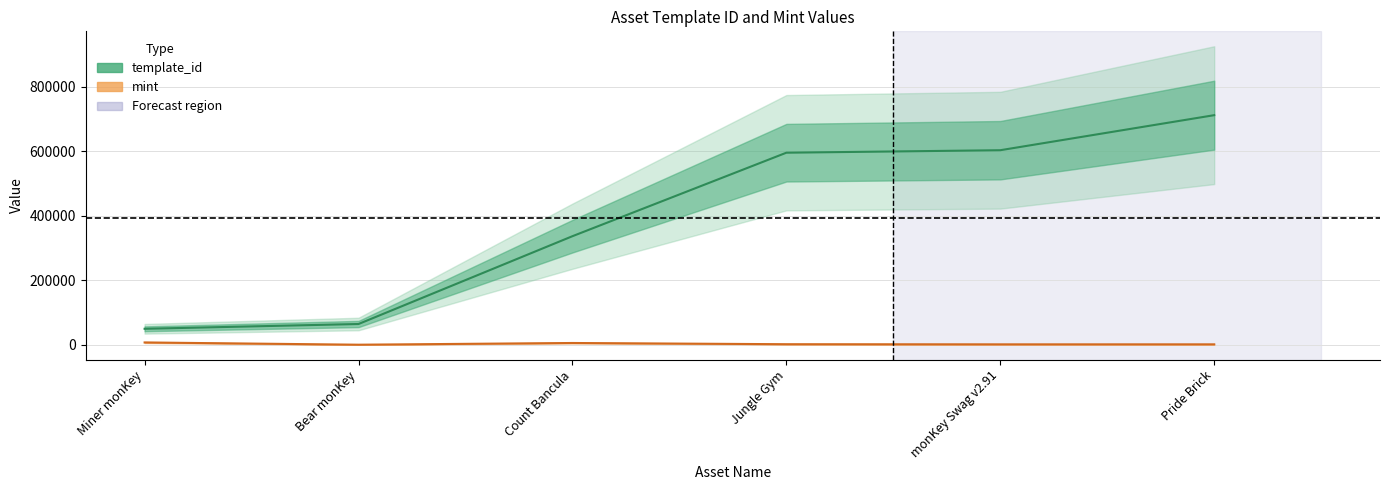

True or false: template_id and mint intersect in this chart.

False